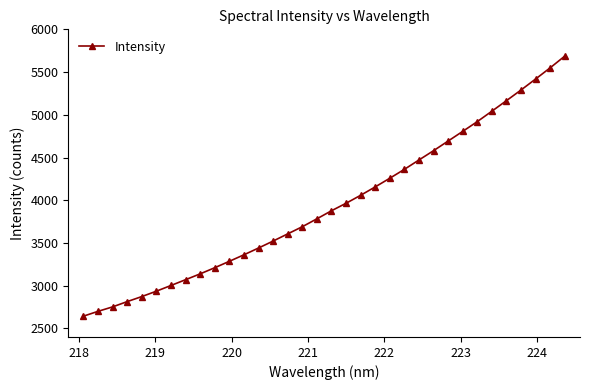

What is the smallest value displayed?

2643.1